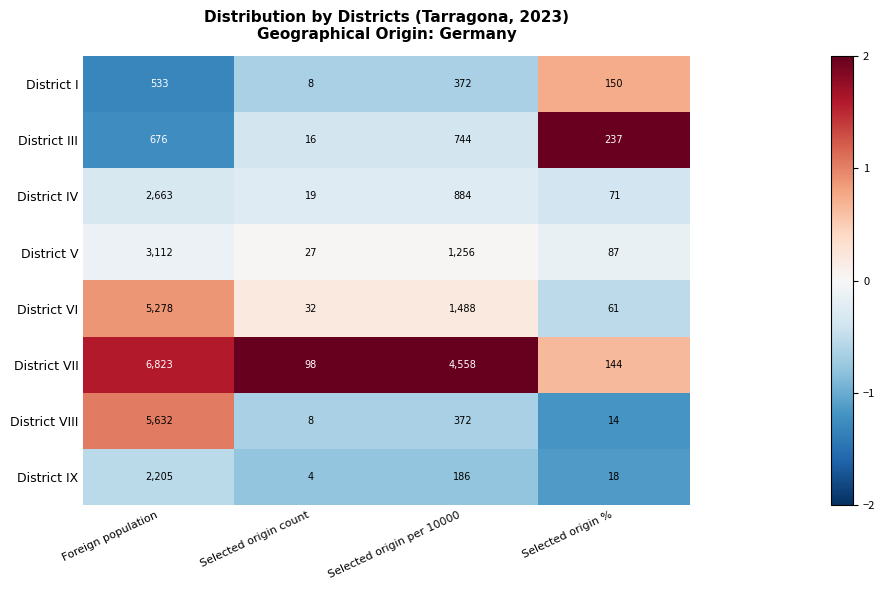

List the series in order of their peak value, highest first.

District VII, District VIII, District VI, District V, District IV, District IX, District III, District I